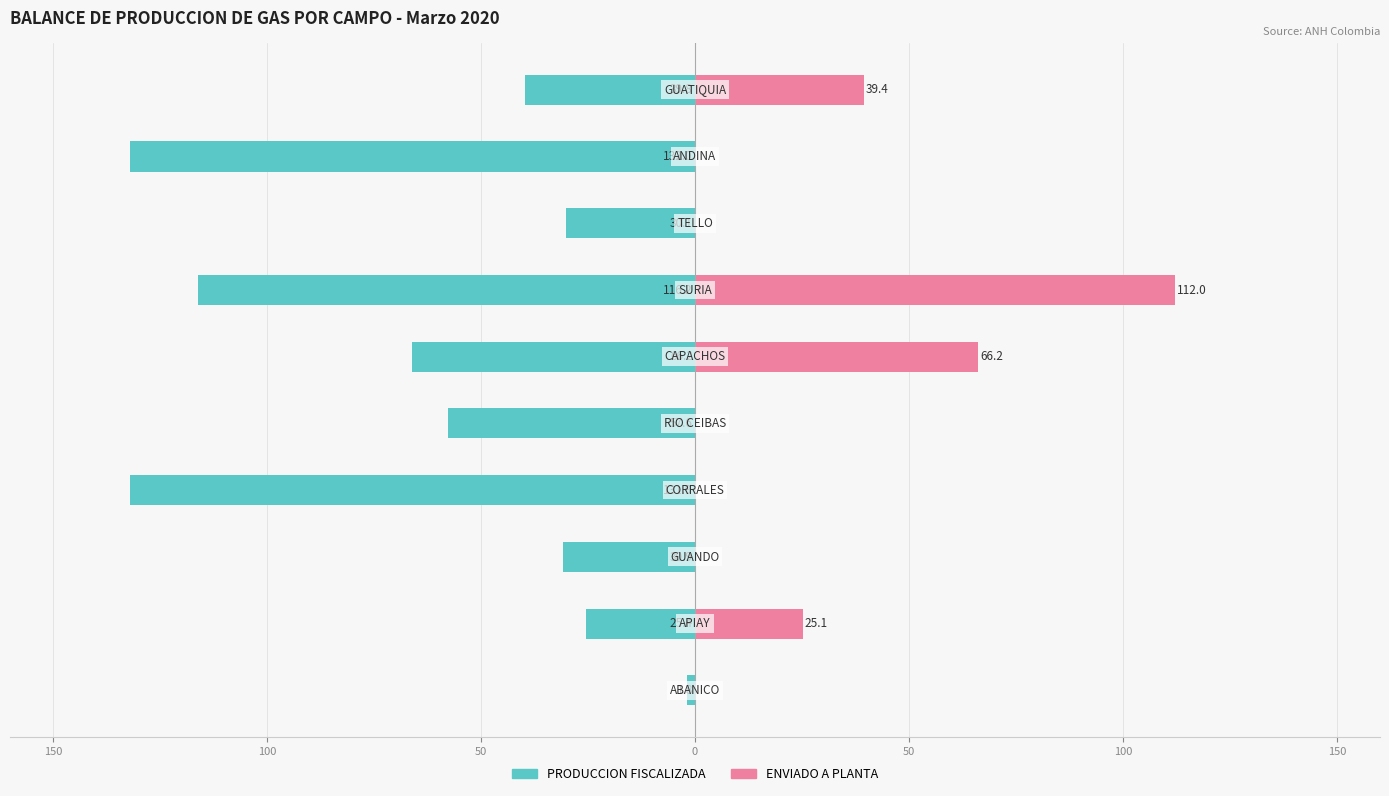

What is the total value across all series at 50?

-131.9